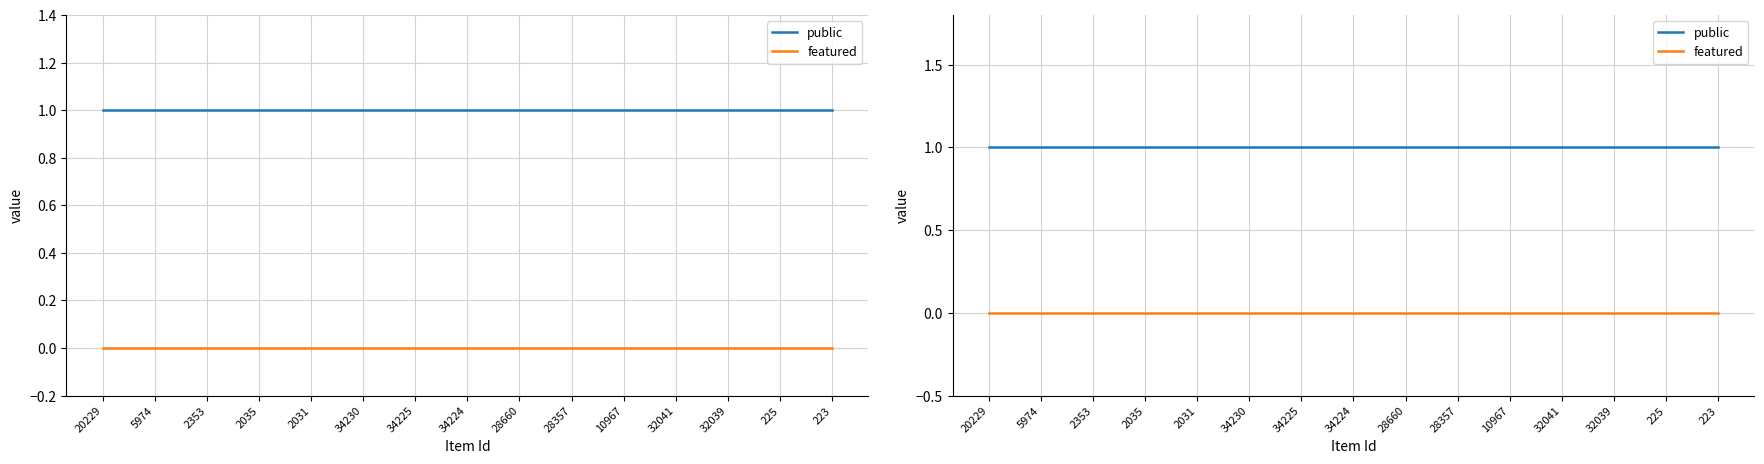

What are all the series names shown in the legend?

public, featured